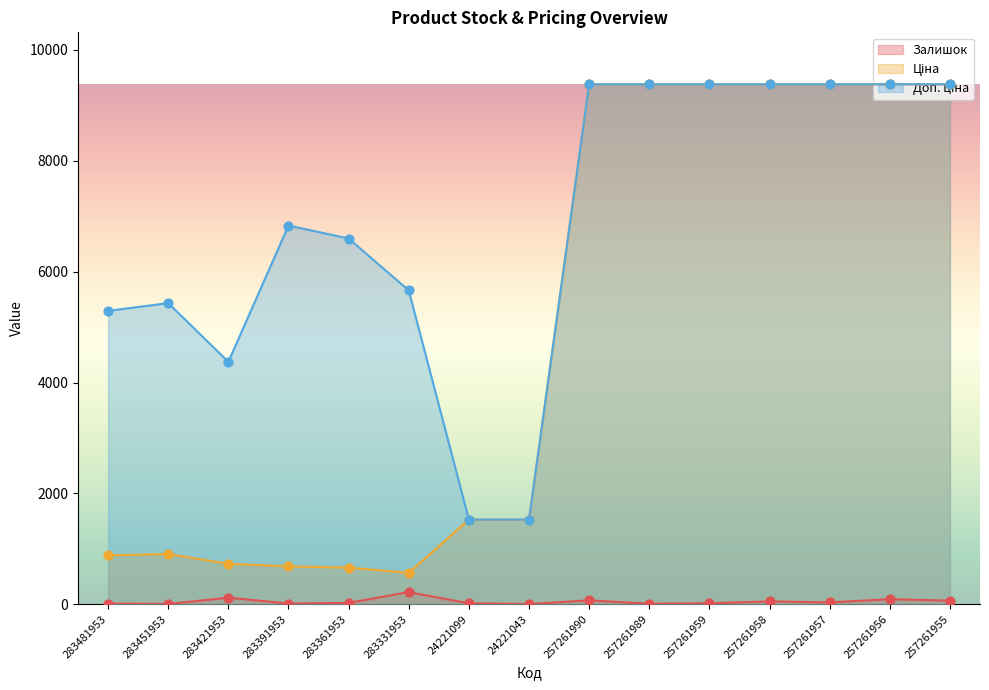

Which series contains the highest Y value?

Ціна